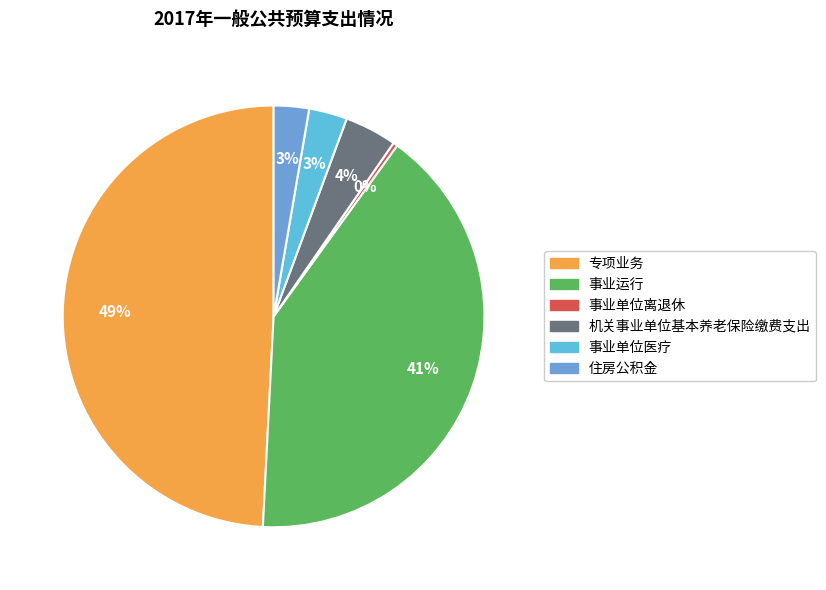

To the nearest percent, what is the combined percentage of 机关事业单位基本养老保险缴费支出 and 事业单位离退休?

4%